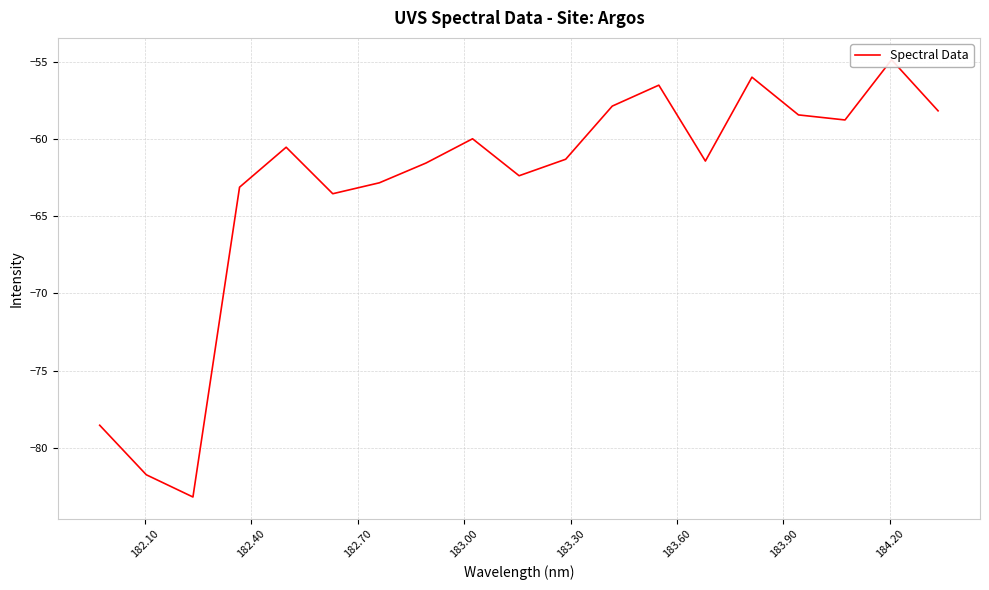

What is the value of the 8th point from the left?

-61.6